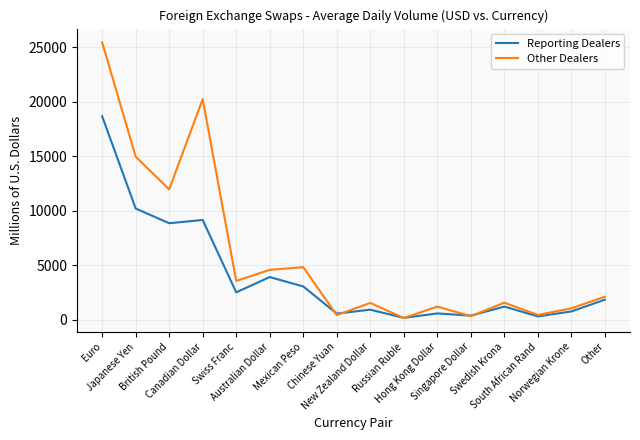

What is the sum of all Other Dealers values?

94432